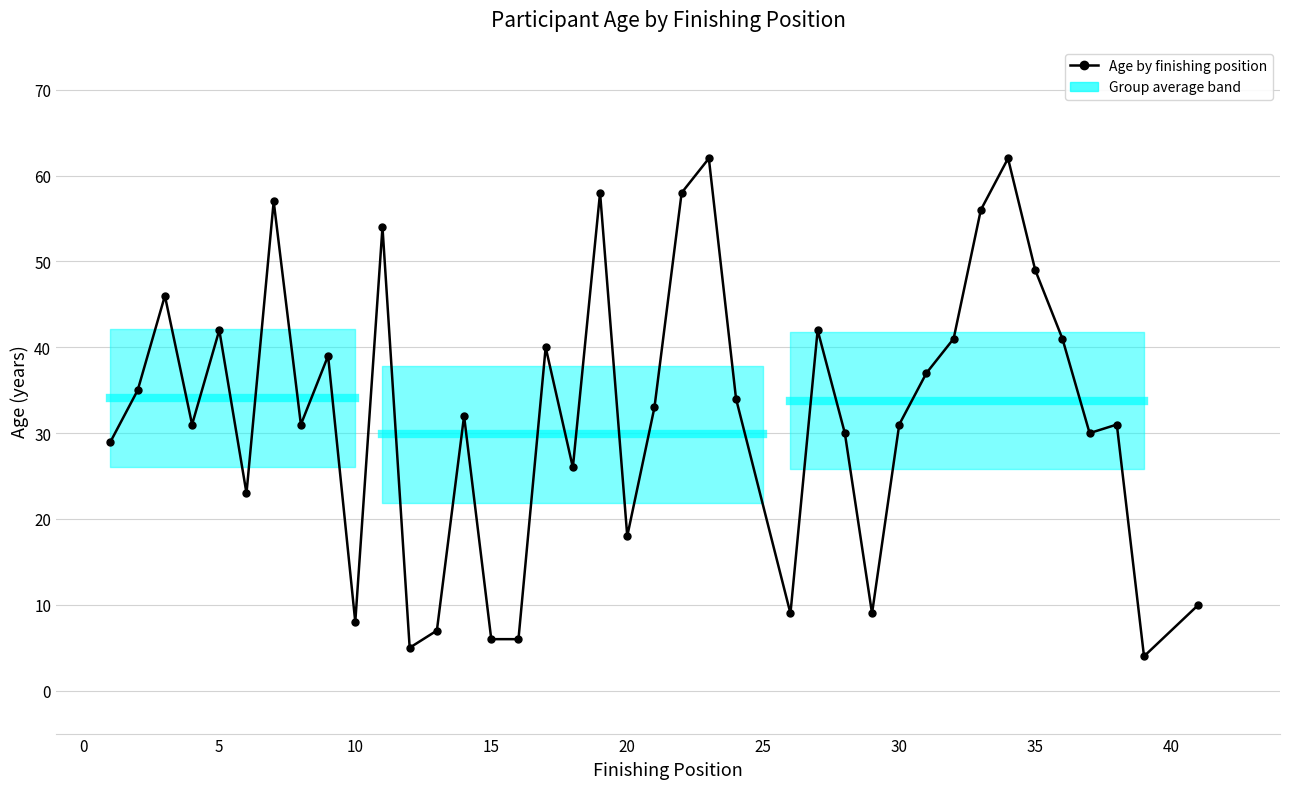

What is the average value?

32